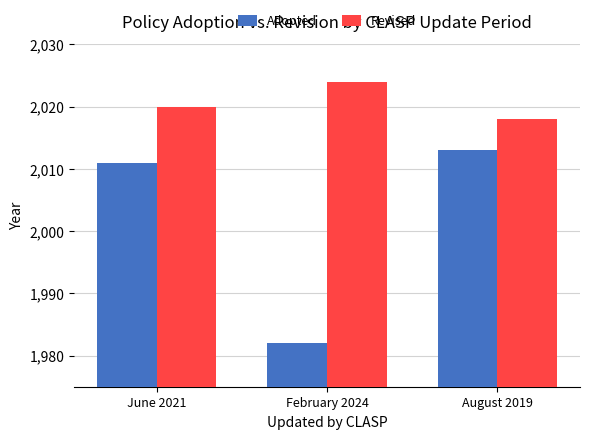

Read the Revised value at February 2024.

2024